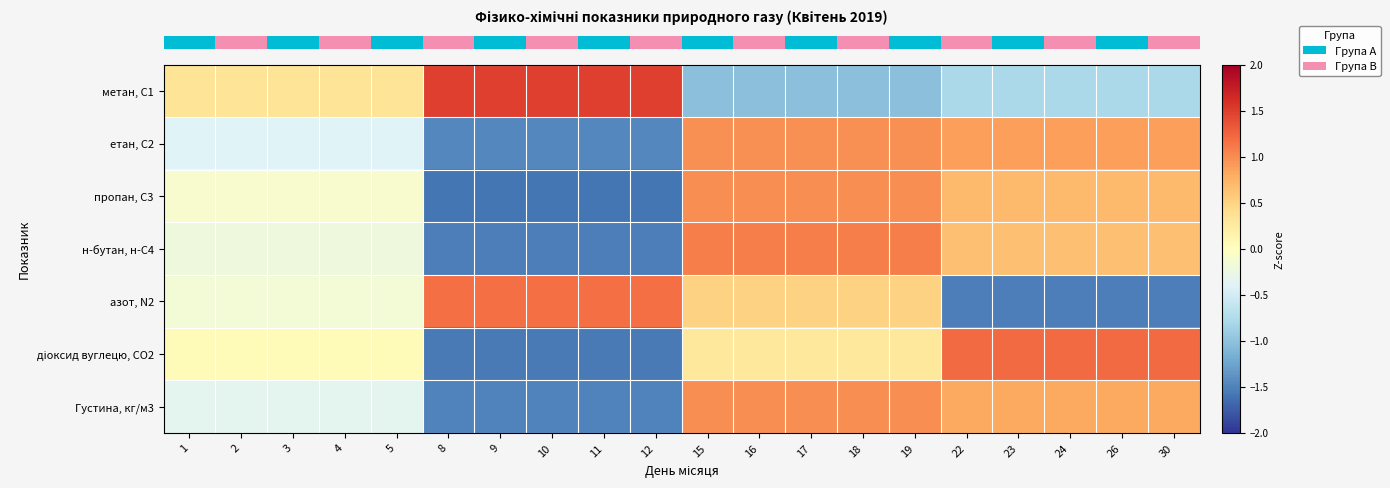

At how many categories does at least one series exceed 0?

20